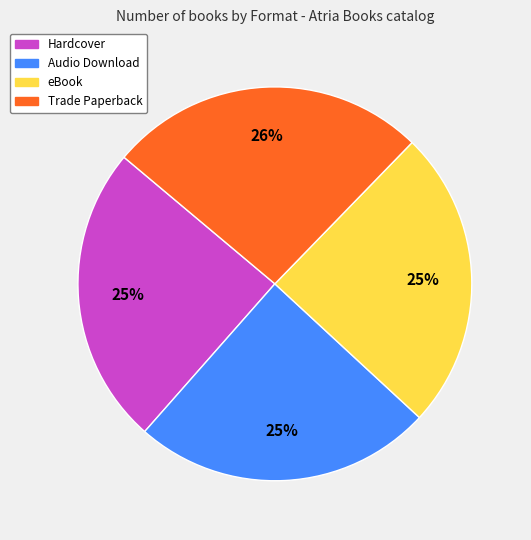

Is it true that Trade Paperback is 26% of the pie?

True